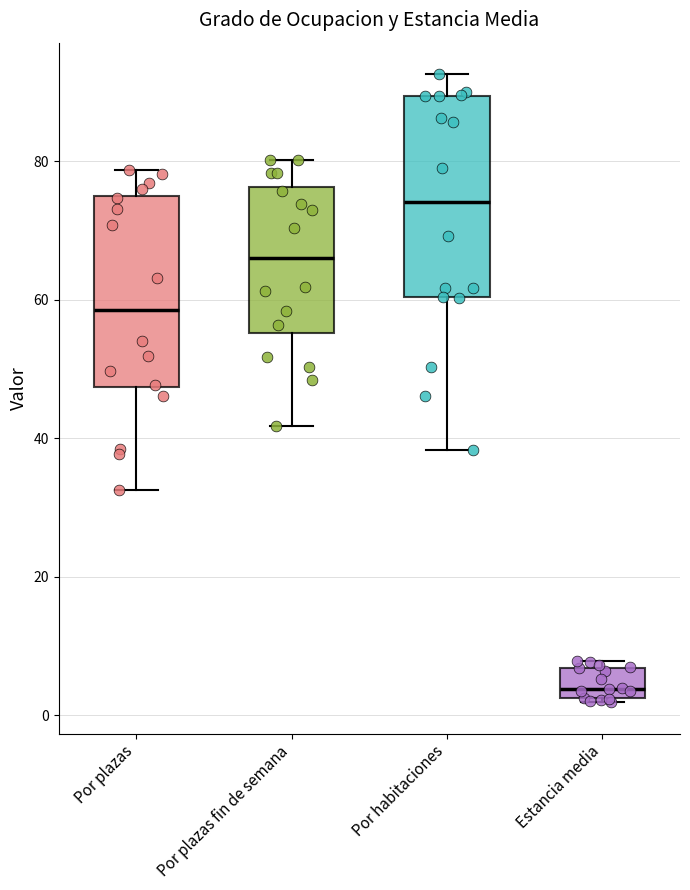

Where is the lower edge of the box for Por plazas fin de semana on the y-axis? The values are not printed on the chart, so give them approximately, as read against the axis.

56